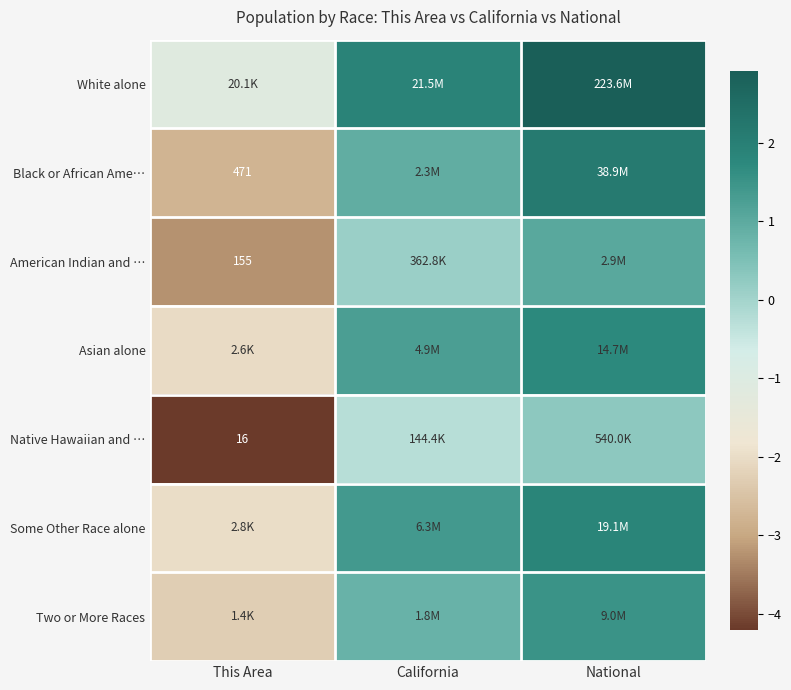

Which label corresponds to the smallest value in the chart?

This Area